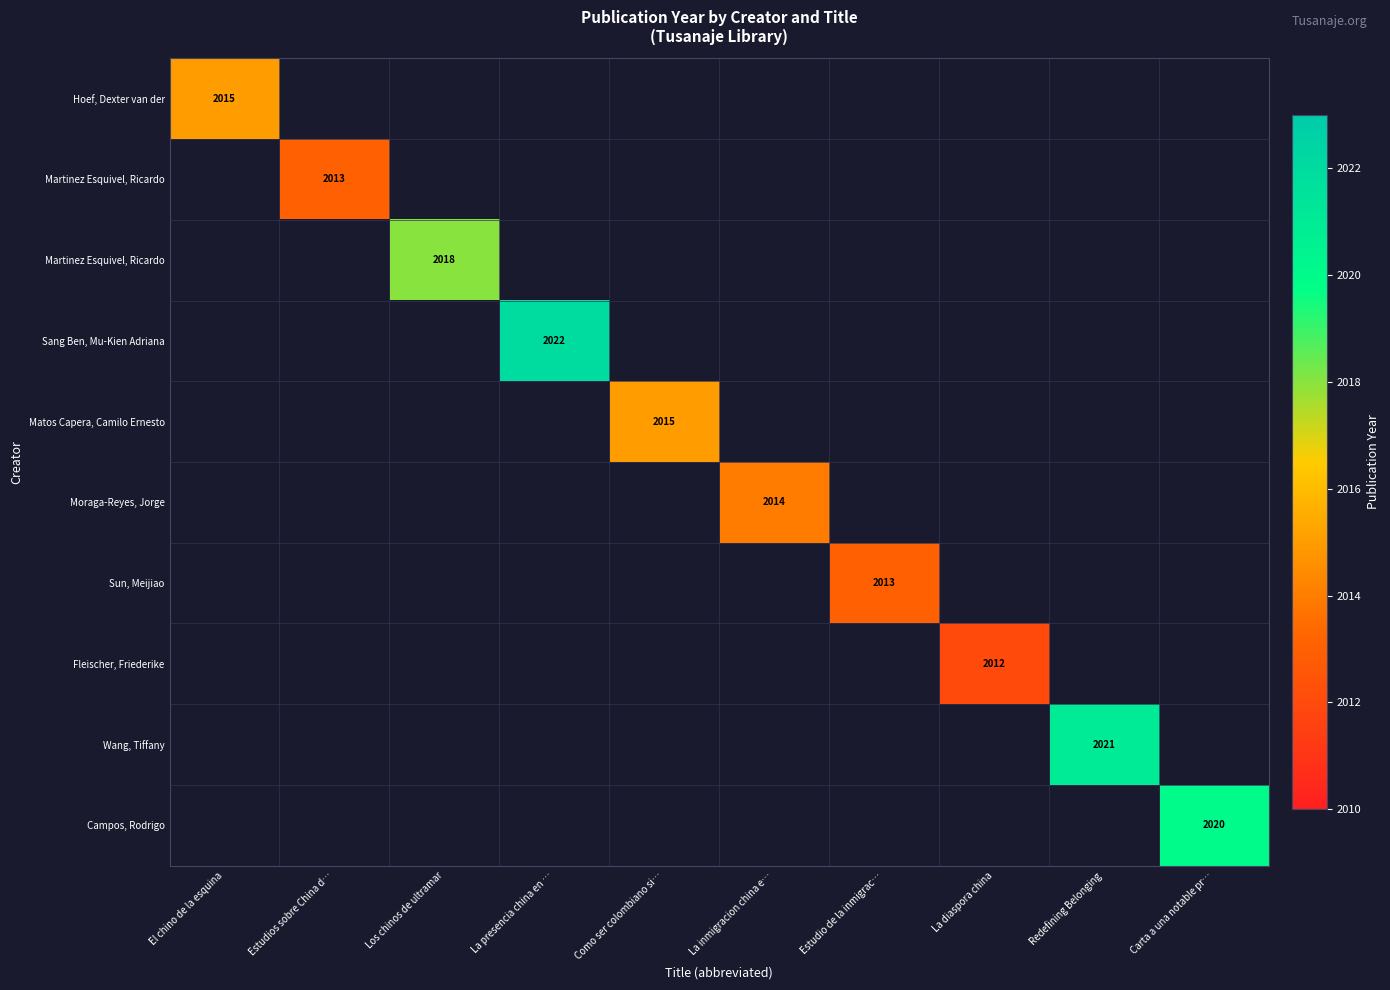

Which category has the highest value across all series?

La presencia china en …